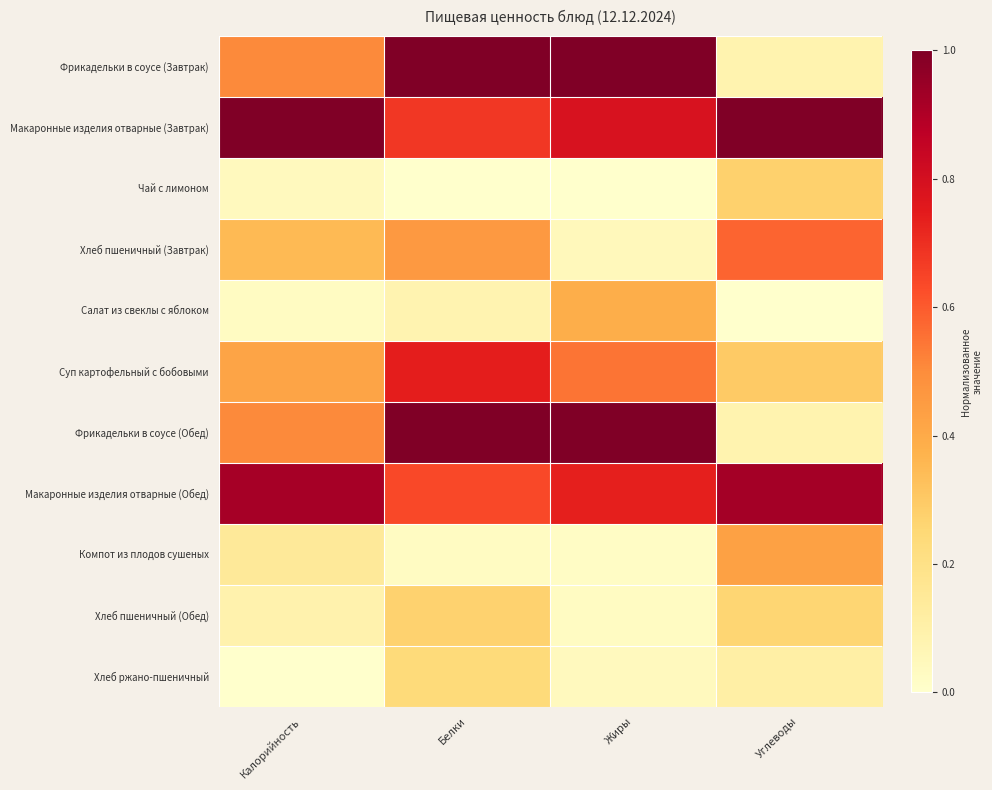

Which has a higher value, Белки or Жиры?

Белки